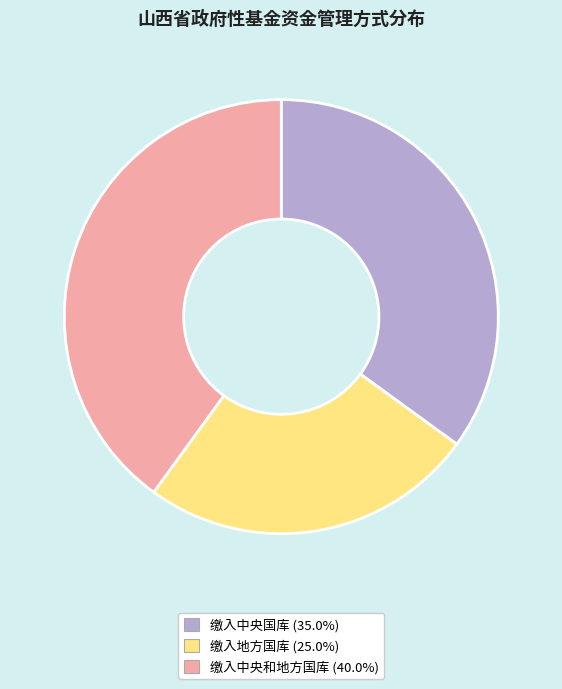

What is the smallest slice in the pie chart?

缴入地方国库